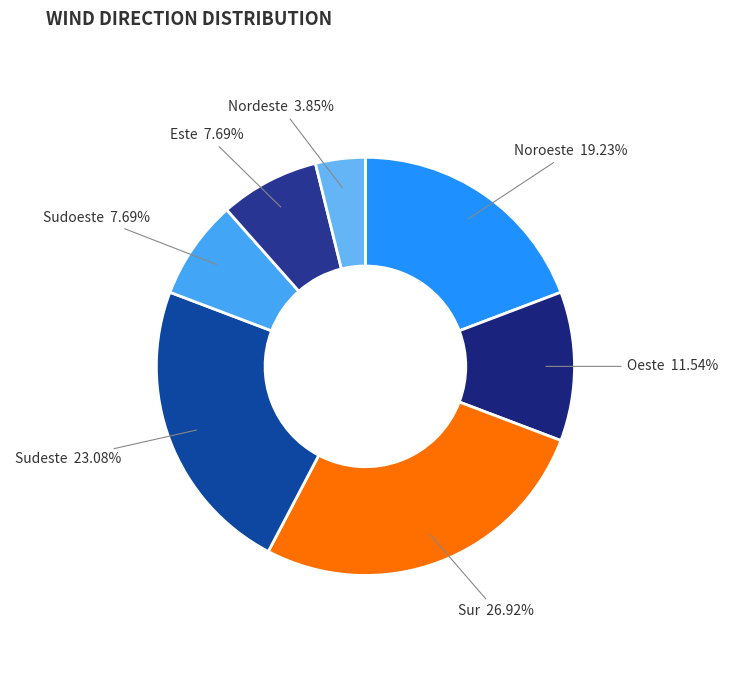

To the nearest percent, what portion does Noroeste represent?

19%